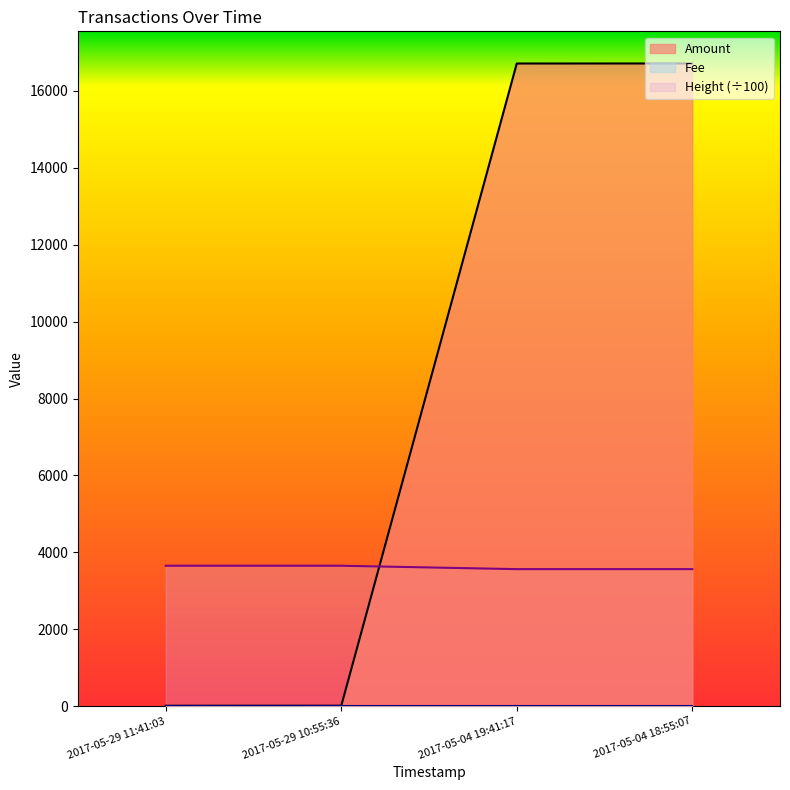

What value does the Height series have at 2017-05-29 10:55:36?

3652.1